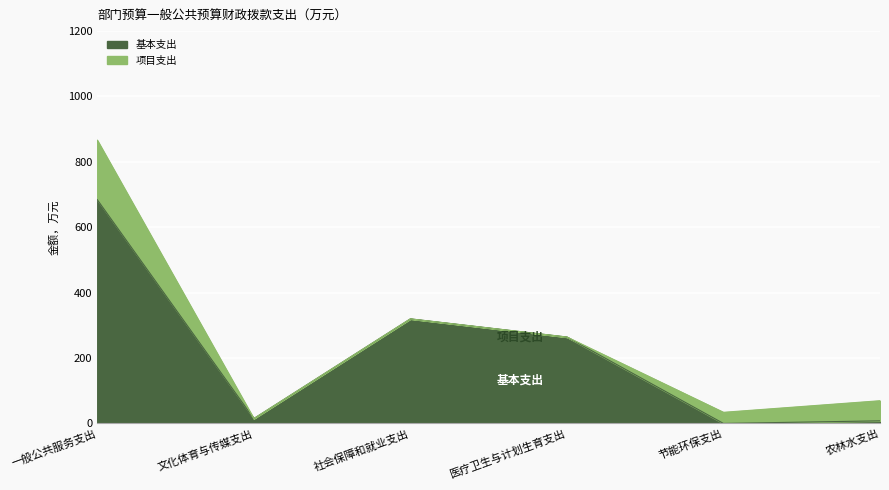

The chart shows a value of 456.3 at 节能环保支出. True or false?

False